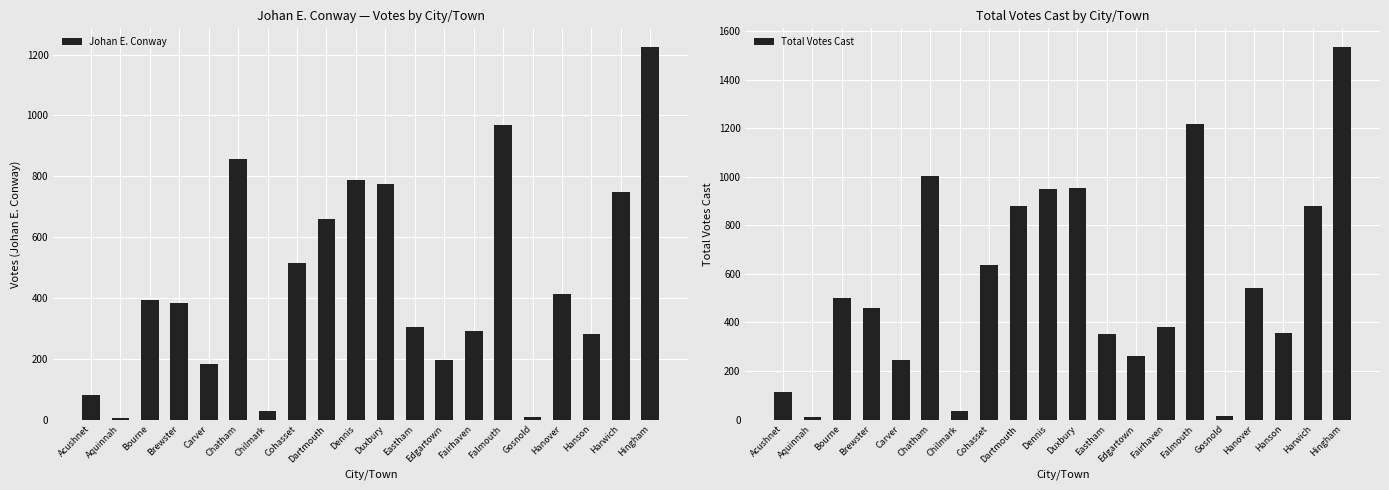

Which series has the largest range (max minus min)?

Total Votes Cast